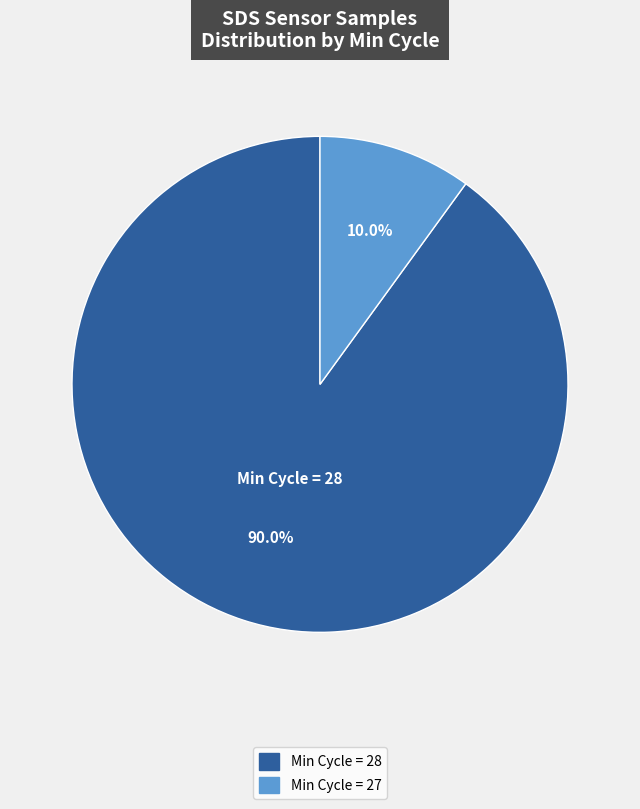

Is there any slice that represents more than half of the pie?

Yes